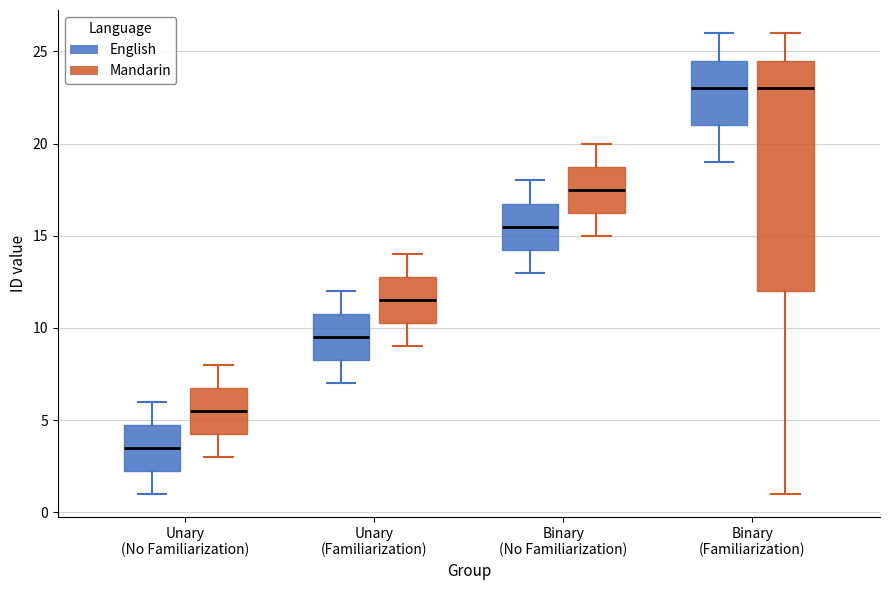

Reading left to right, transcribe this box plot: for each box, give where its median line is, the range the box spans, and where its two whiskers end, as read against the y-axis. The values are not printed on the chart, so give them approximately, as read against the axis.

Unary (No Familiarization) (English): median 3.5, box 2.5 to 5.0, whiskers 1.0 to 6.0
Unary (No Familiarization) (Mandarin): median 5.5, box 4.5 to 7.0, whiskers 3.0 to 8.0
Unary (Familiarization) (English): median 9.5, box 8.5 to 11.0, whiskers 7.0 to 12.0
Unary (Familiarization) (Mandarin): median 11.5, box 10.5 to 13.0, whiskers 9.0 to 14.0
Binary (No Familiarization) (English): median 15.5, box 14.5 to 17.0, whiskers 13.0 to 18.0
Binary (No Familiarization) (Mandarin): median 17.5, box 16.5 to 19.0, whiskers 15.0 to 20.0
Binary (Familiarization) (English): median 23.0, box 21.0 to 24.5, whiskers 19.0 to 26.0
Binary (Familiarization) (Mandarin): median 23.0, box 12.0 to 24.5, whiskers 1.0 to 26.0